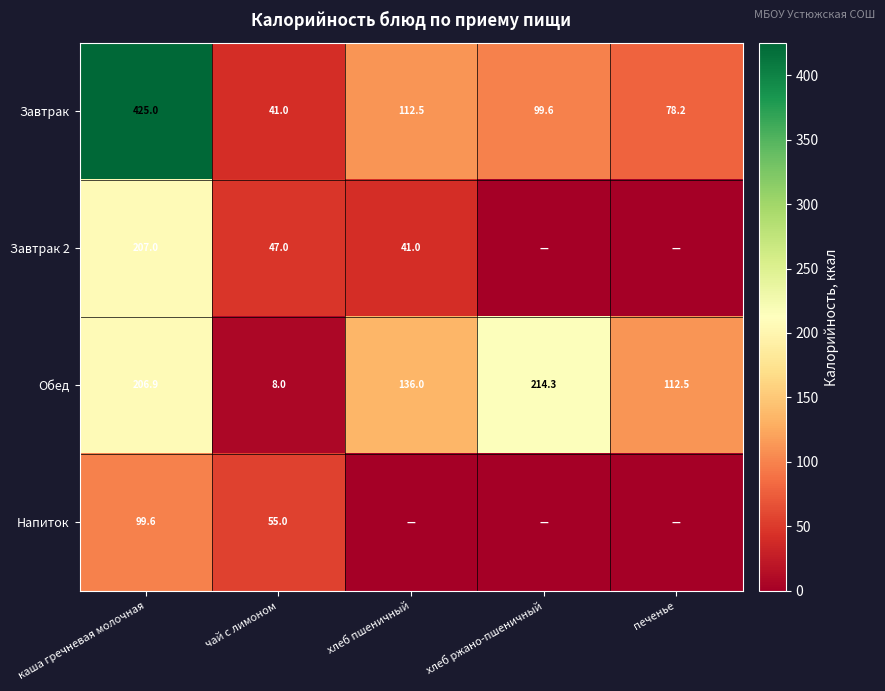

At каша гречневая молочная, list the series in order from smallest to largest.

Напиток, Обед, Завтрак 2, Завтрак